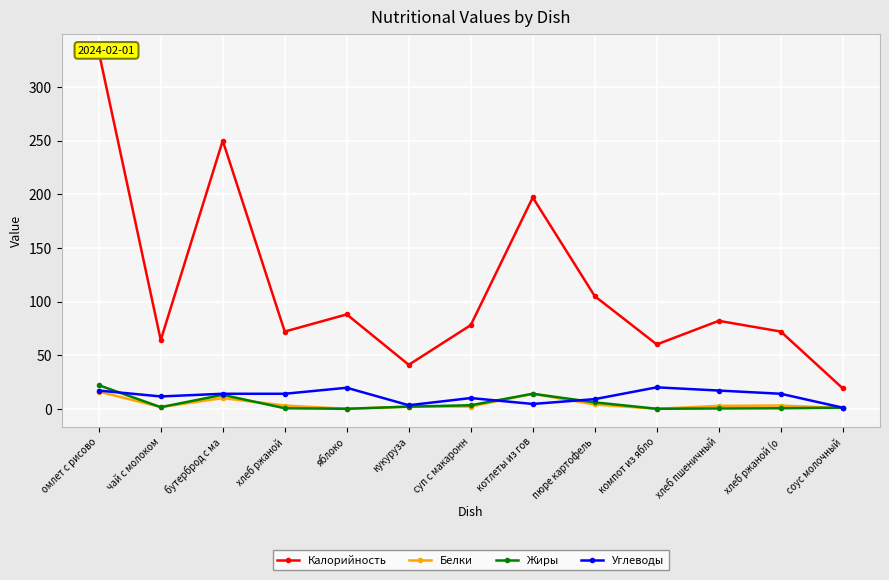

What position from the left is хлеб ржаной (о?

12